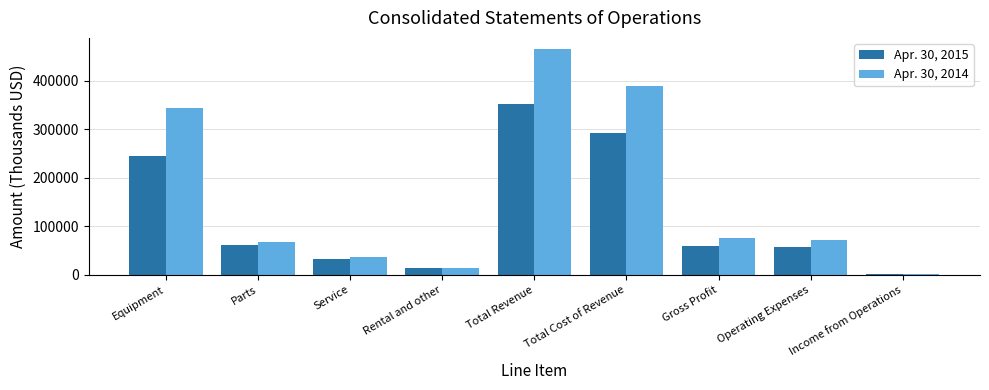

List the series in order of their overall mean, highest first.

Apr. 30, 2014, Apr. 30, 2015